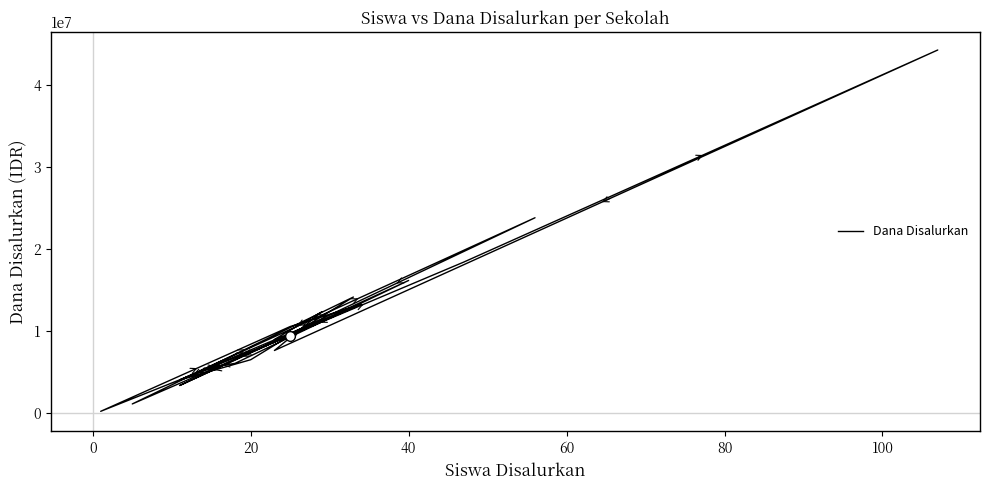

Reading left to right, extract all data points from this chart.

9450000	225000	10575000	13275000	1125000	14175000	6525000	4050000	10575000	3375000	16200000	6075000	5625000	5850000	4050000	23850000	7875000	18450000	44325000	7650000	12375000	9000000